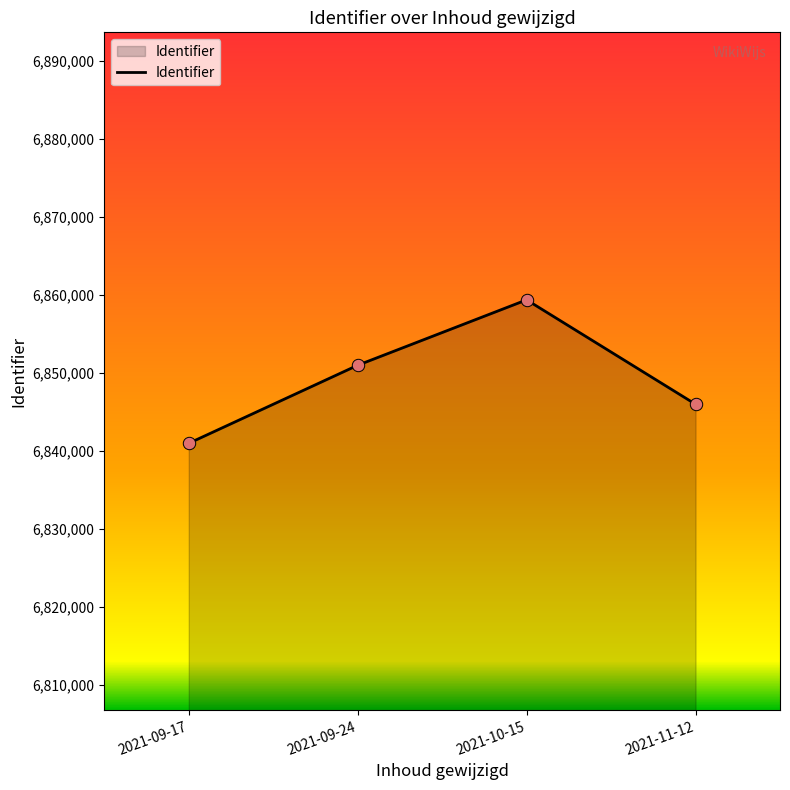

What is the change in value from 2021-10-15 to 2021-11-12?

-13381.0